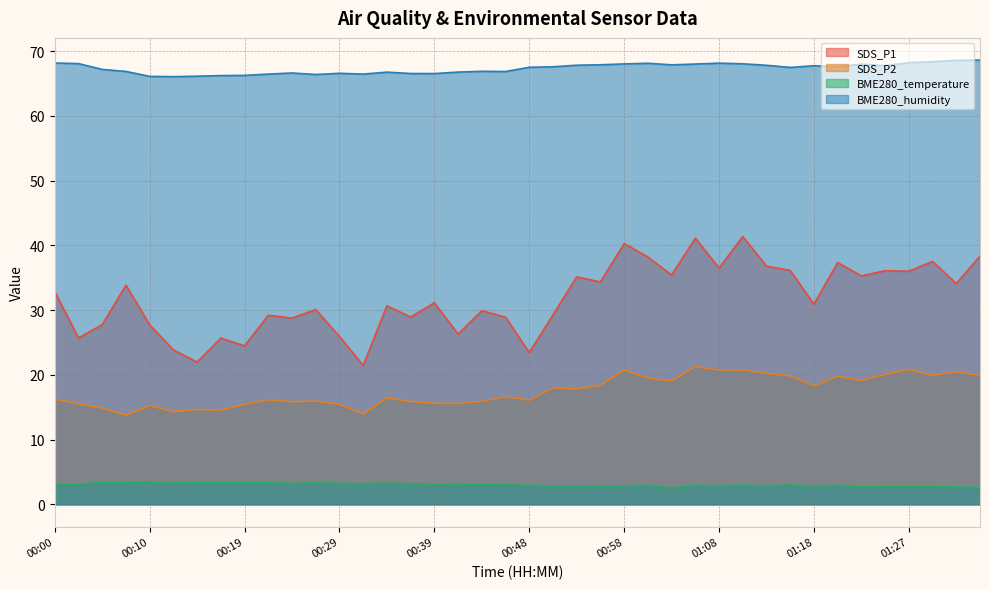

What is the greatest value displayed?

68.6